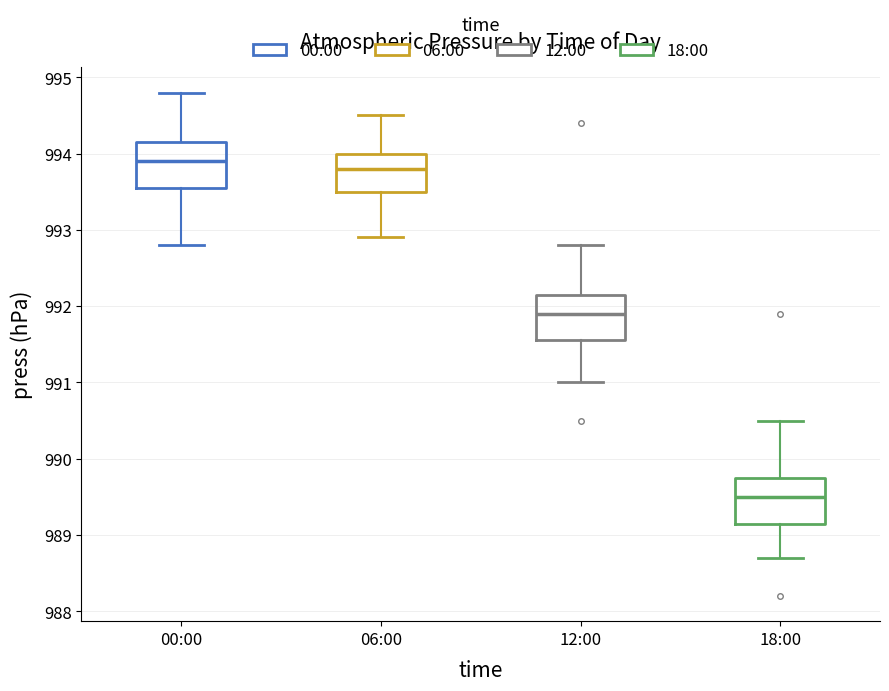

Reading left to right, read every box against the y-axis: the position of its median line, the range the box covers, and the ends of its whiskers. The values are not printed on the chart, so give them approximately, as read against the axis.

00:00: median 993.9, box 993.6 to 994.2, whiskers 992.8 to 994.8
06:00: median 993.8, box 993.5 to 994.0, whiskers 992.9 to 994.5
12:00: median 991.9, box 991.6 to 992.2, whiskers 991.0 to 992.8
18:00: median 989.5, box 989.2 to 989.8, whiskers 988.7 to 990.5